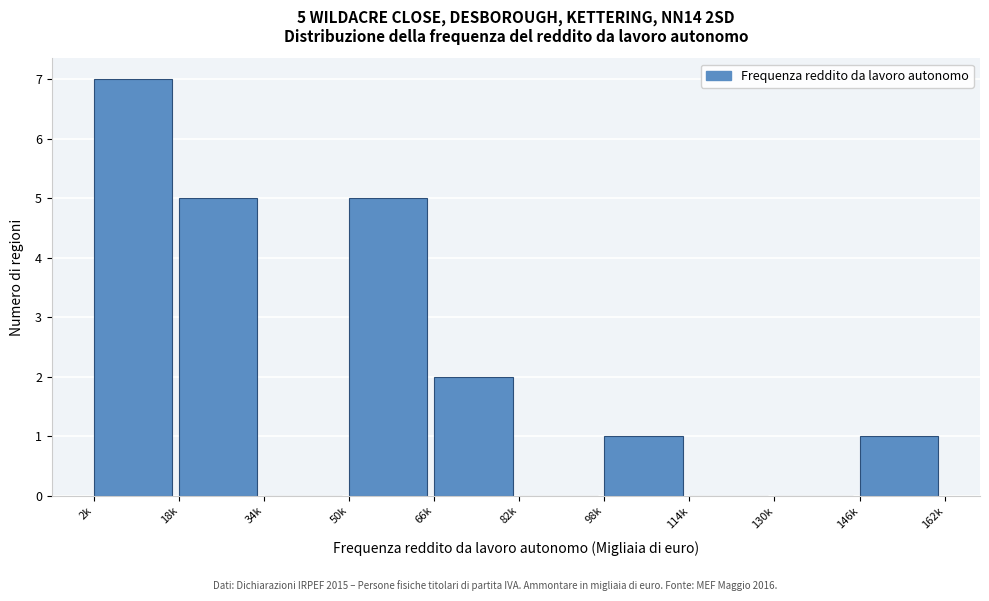

Reading right to left, list all the values displayed in this chart.

146k=1	130k=0	114k=0	98k=1	82k=0	66k=2	50k=5	34k=0	18k=5	2k=7